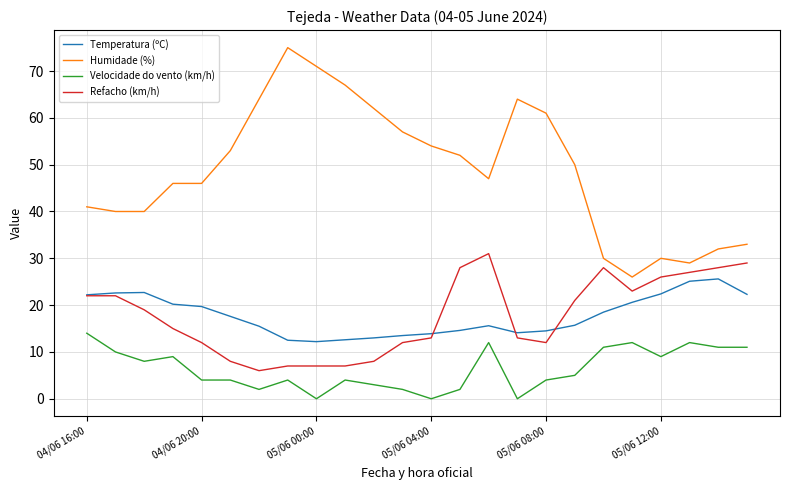

True or false: Temperatura (ºC) and Humidade (%) cross at least once.

False